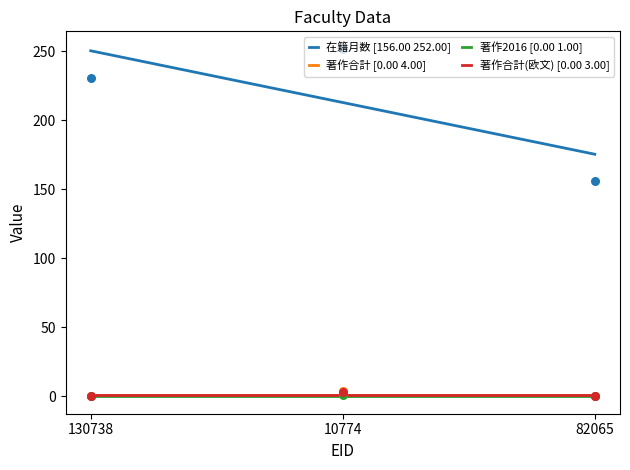

Which series has the largest Y range (max minus min)?

在籍月数 [156.00 252.00]